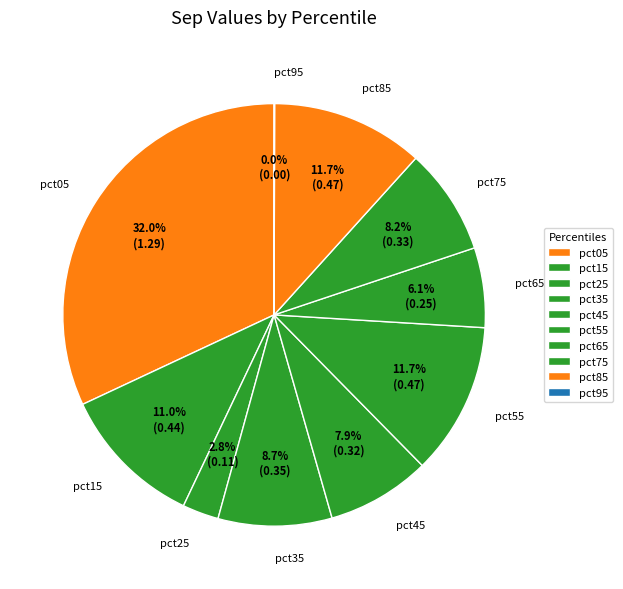

Does pct25 represent more than half of the total?

No